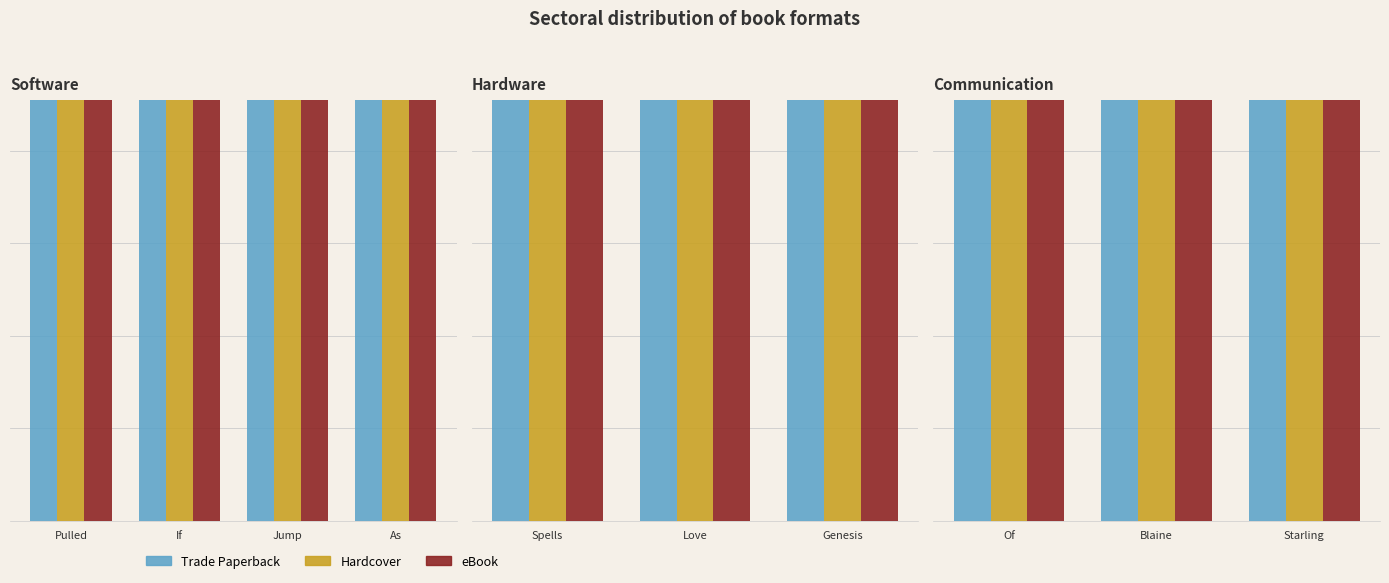

Where does the Trade Paperback series first go above 176?

Of